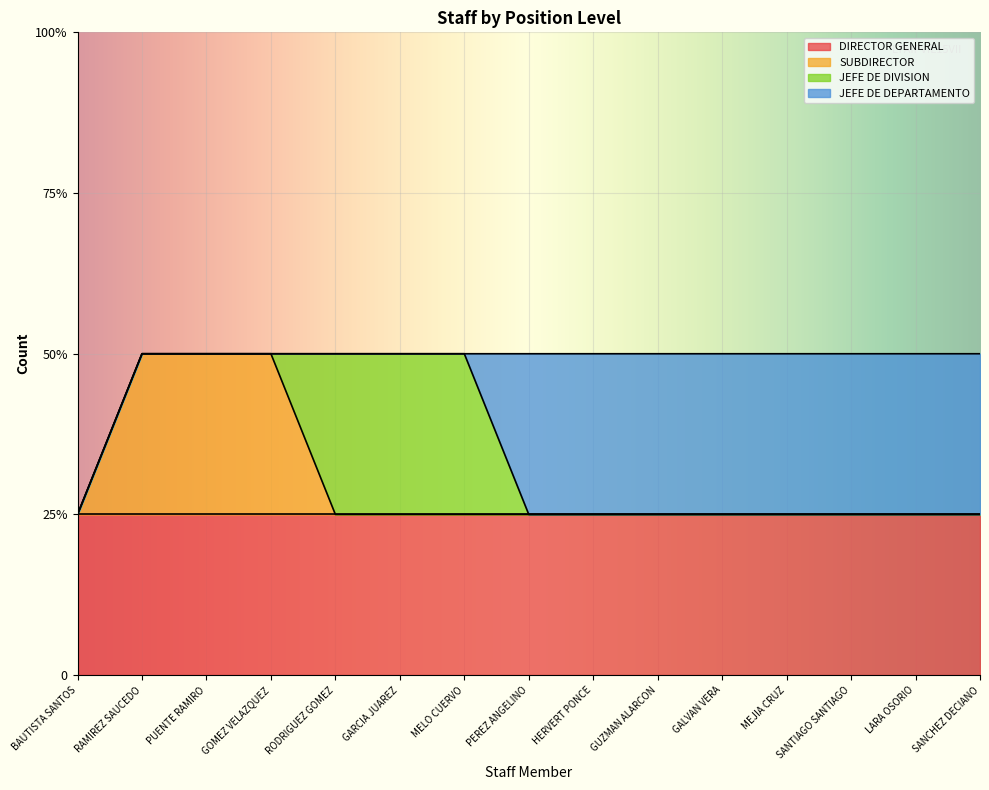

Is the value of SUBDIRECTOR at SANCHEZ DECIANO greater than the value of DIRECTOR GENERAL at RAMIREZ SAUCEDO?

No